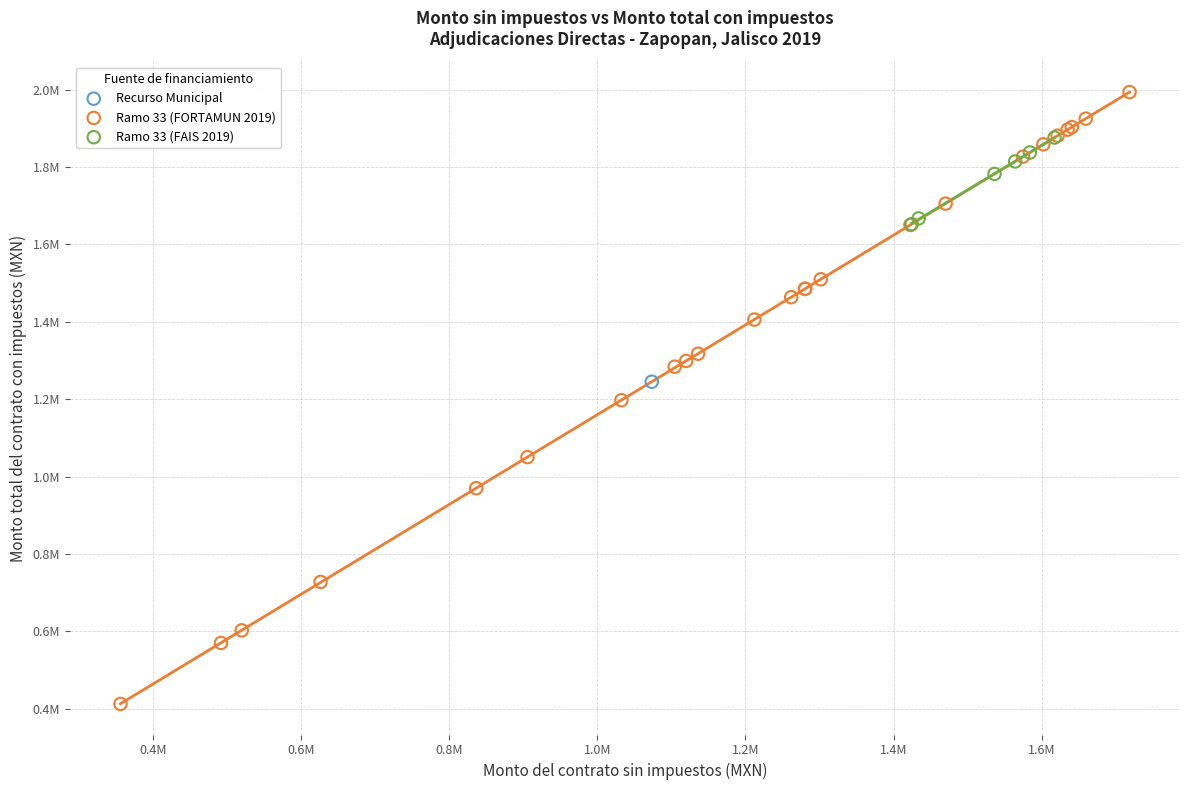

What are all the series names shown in the legend?

Recurso Municipal, Ramo 33 (FORTAMUN 2019), Ramo 33 (FAIS 2019)